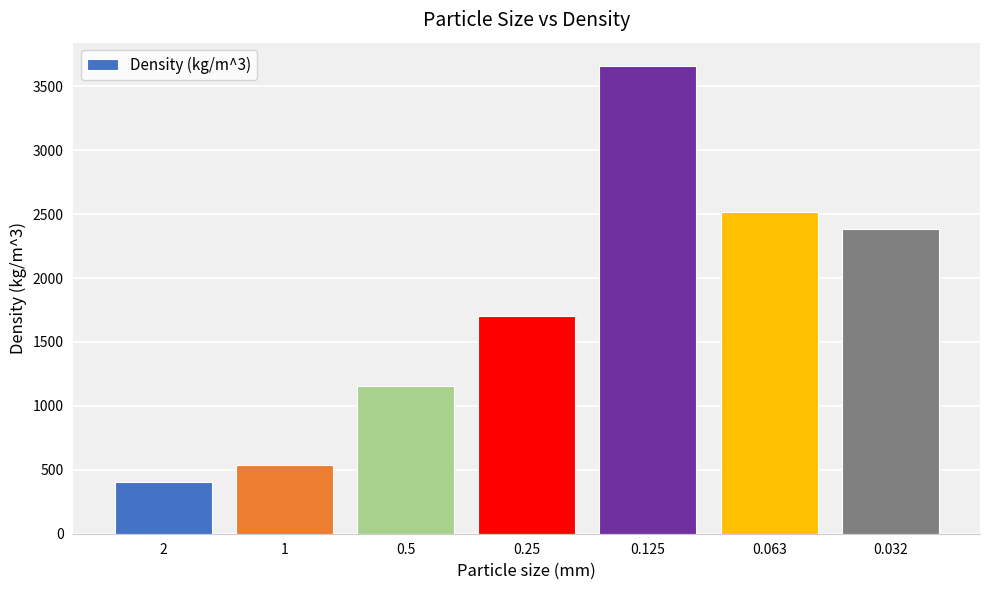

What is the label of the 5th bar from the left?

0.125